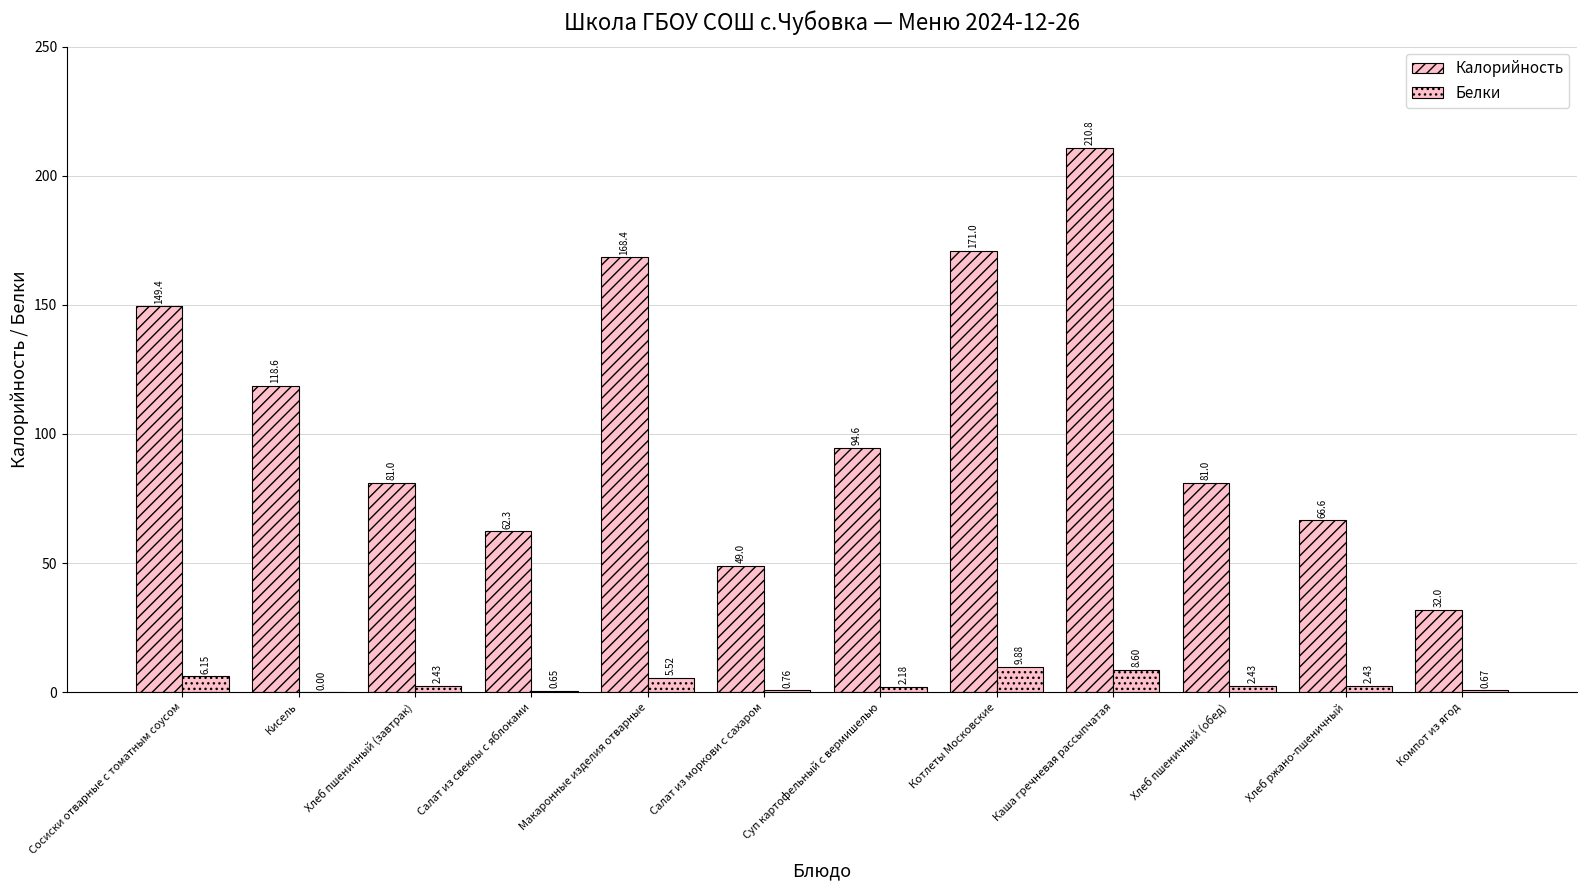

Between Хлеб пшеничный (завтрак) and Хлеб ржано-пшеничный, which is larger?

Хлеб пшеничный (завтрак)